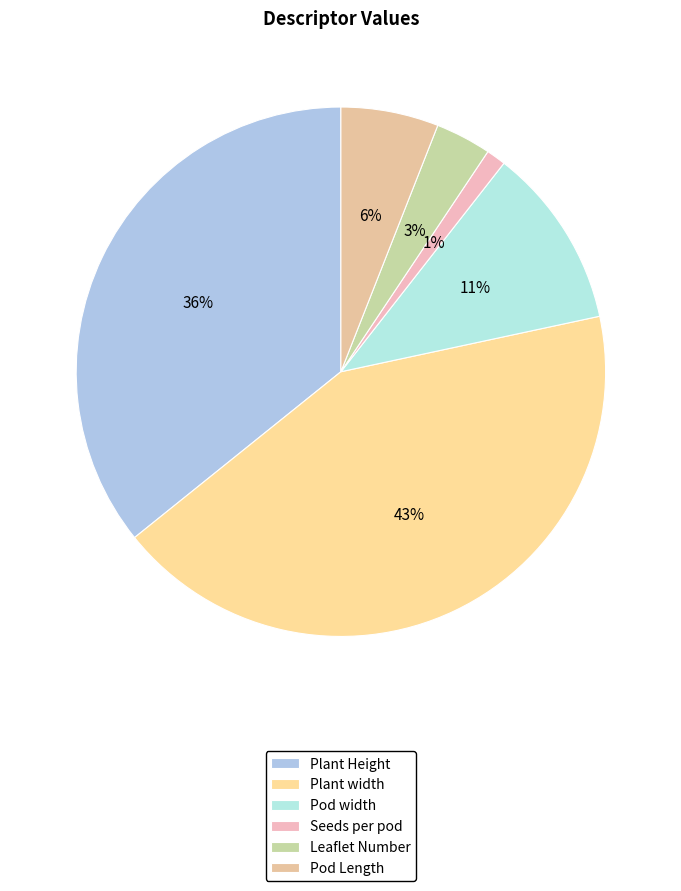

What is the smallest slice in the pie chart?

Seeds per pod